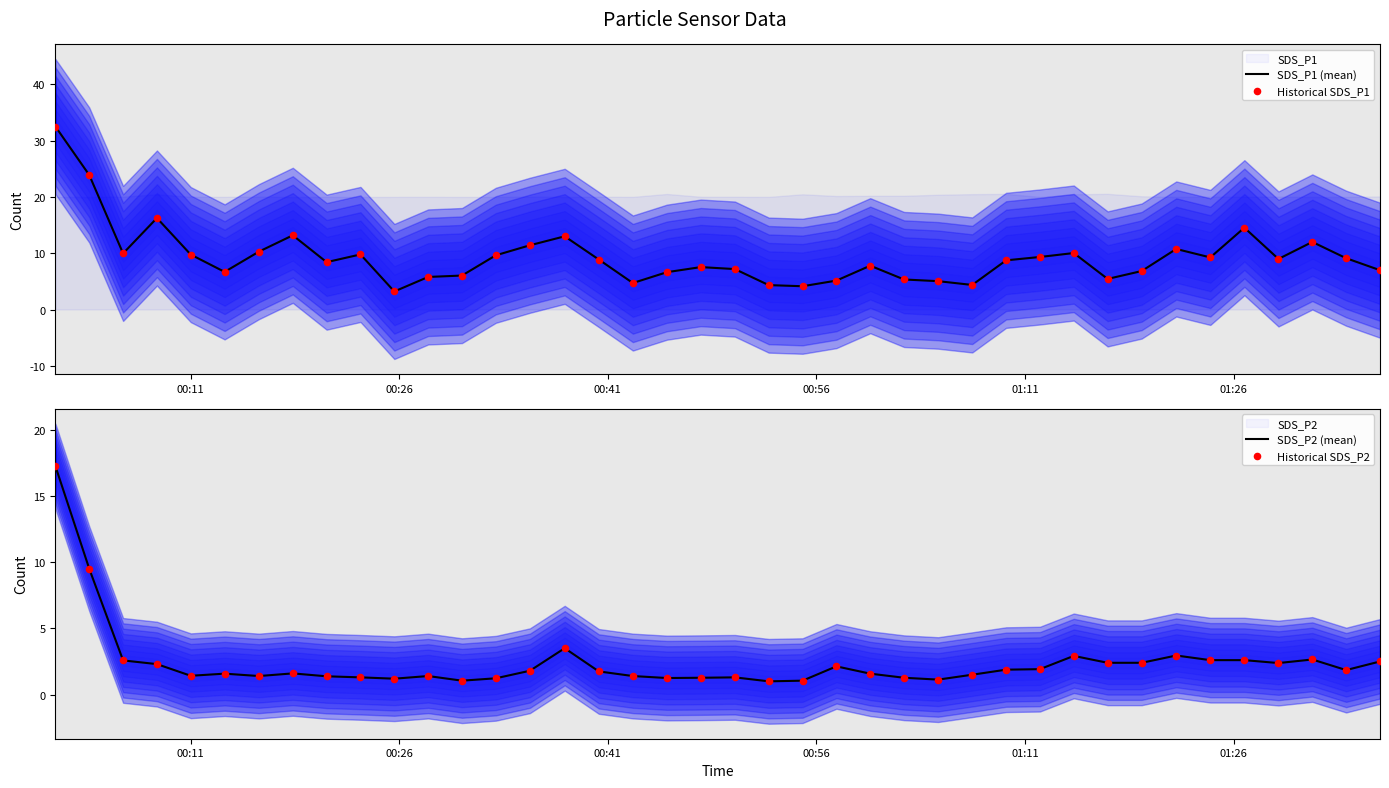

What is the highest value of the SDS_P1 (mean) series?

32.5